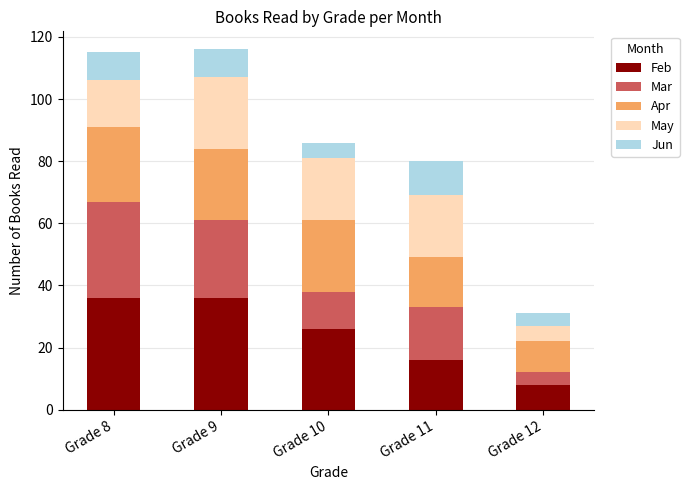

Does the chart contain stacked bars?

Yes